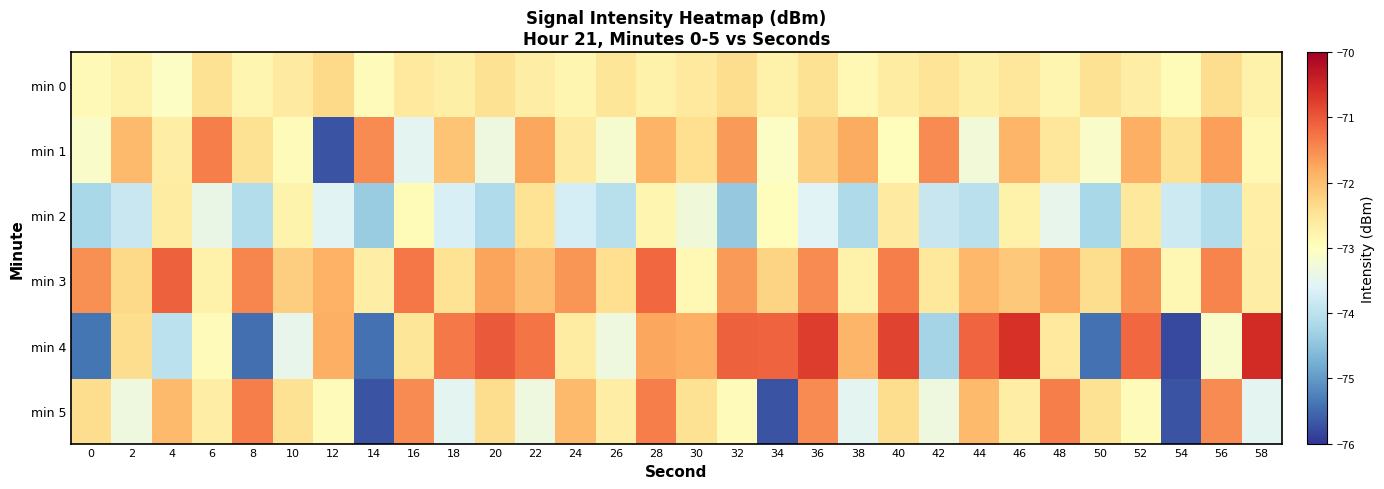

List the series in order of their peak value, highest first.

min 4, min 3, min 1, min 5, min 0, min 2